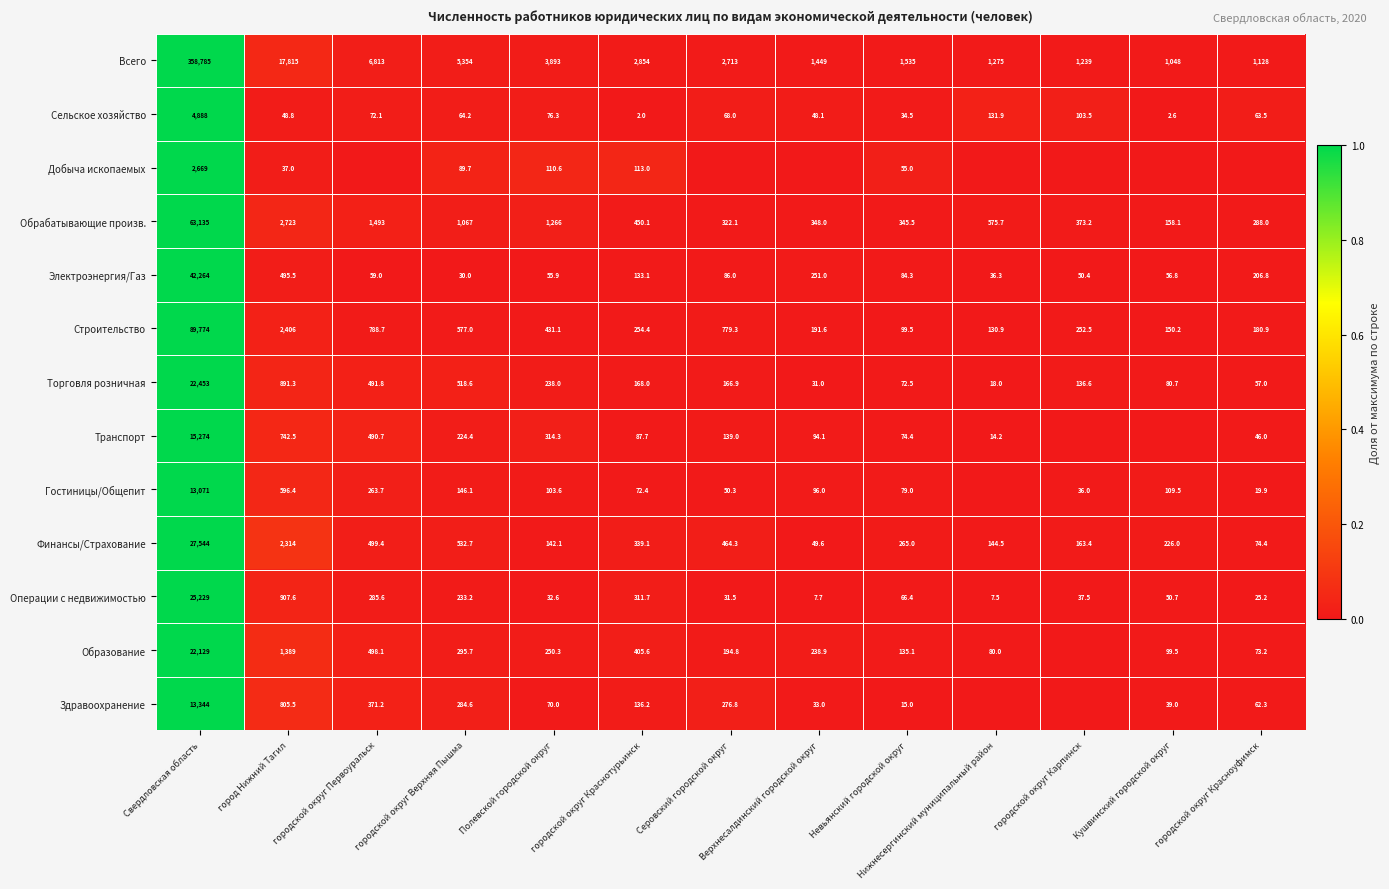

Rank the series at городской округ Верхняя Пышма from lowest to highest value.

Электроэнергия/Газ, Сельское хозяйство, Добыча ископаемых, Гостиницы/Общепит, Транспорт, Операции с недвижимостью, Здравоохранение, Образование, Торговля розничная, Финансы/Страхование, Строительство, Обрабатывающие произв., Всего